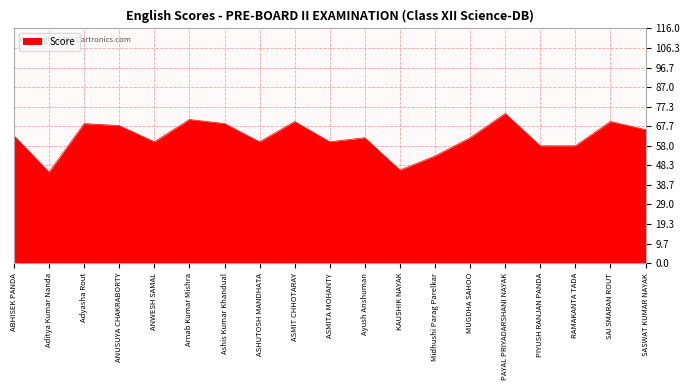

What is the minimum value shown in the chart?

45